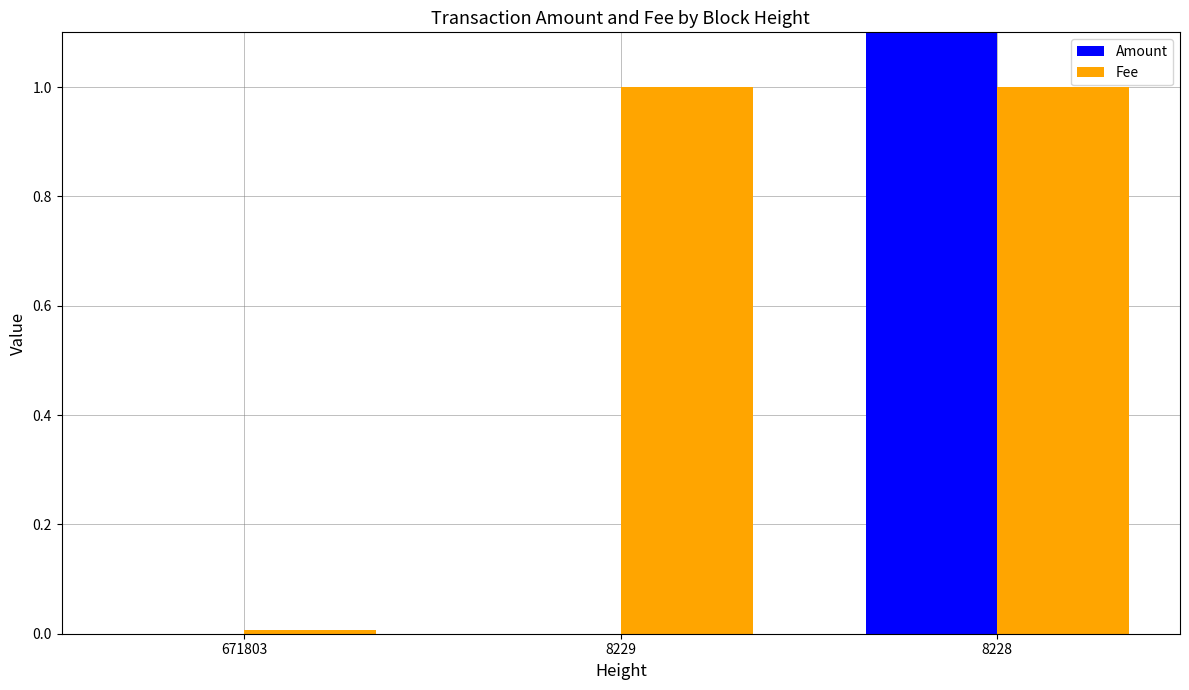

Count the number of categories in the chart.

3